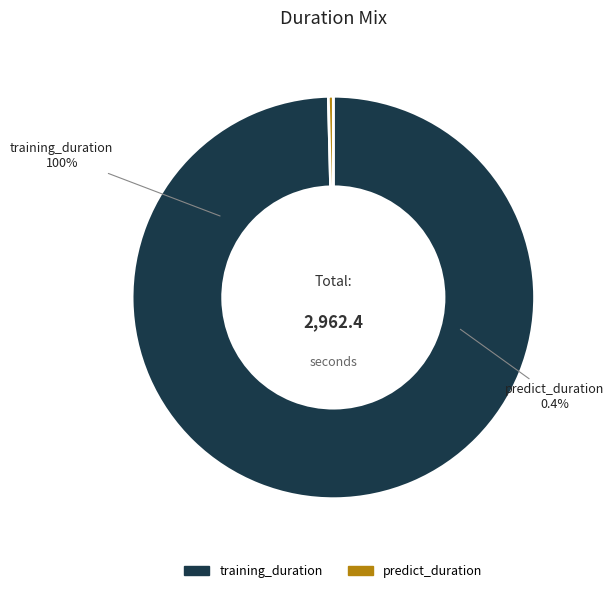

To the nearest percent, what is the combined percentage of predict_duration and training_duration?

100%